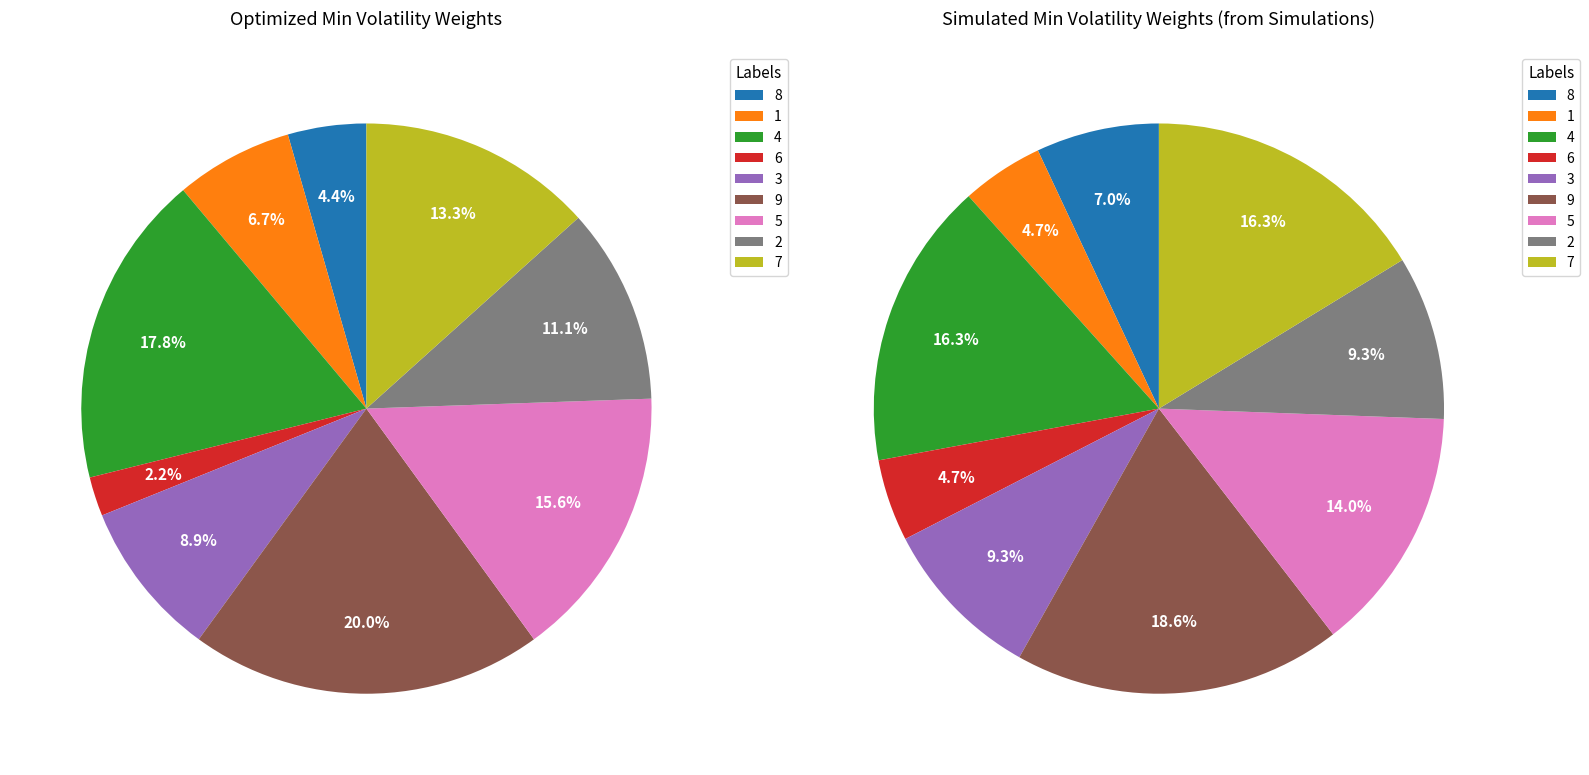

Approximately how many times larger is the value at 6 compared to 7?

0.2